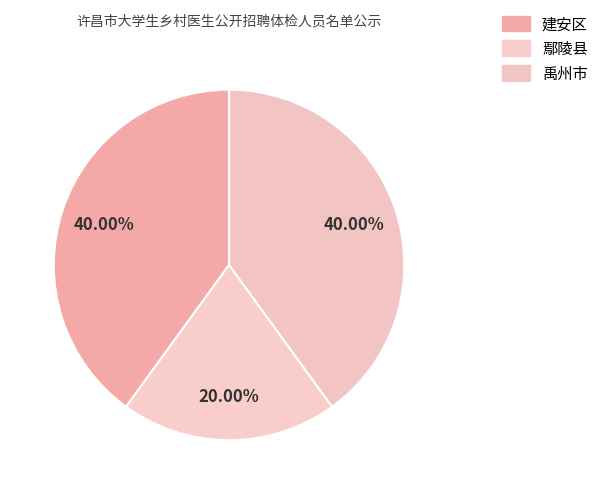

How many segments does this pie chart have?

3